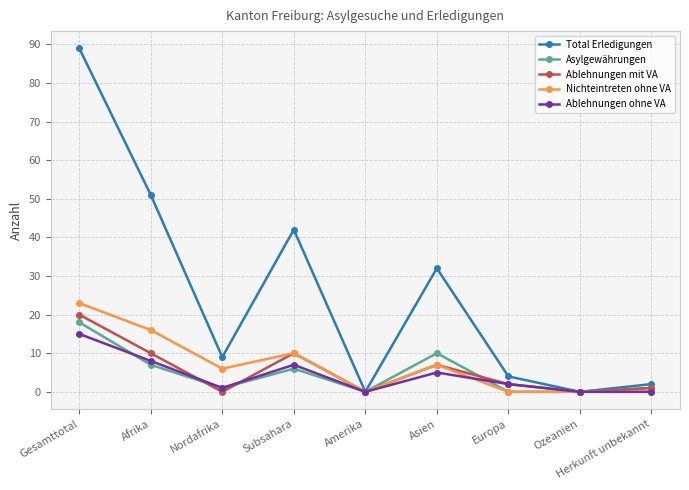

What is the approximate value of Total Erledigungen at Afrika?

51